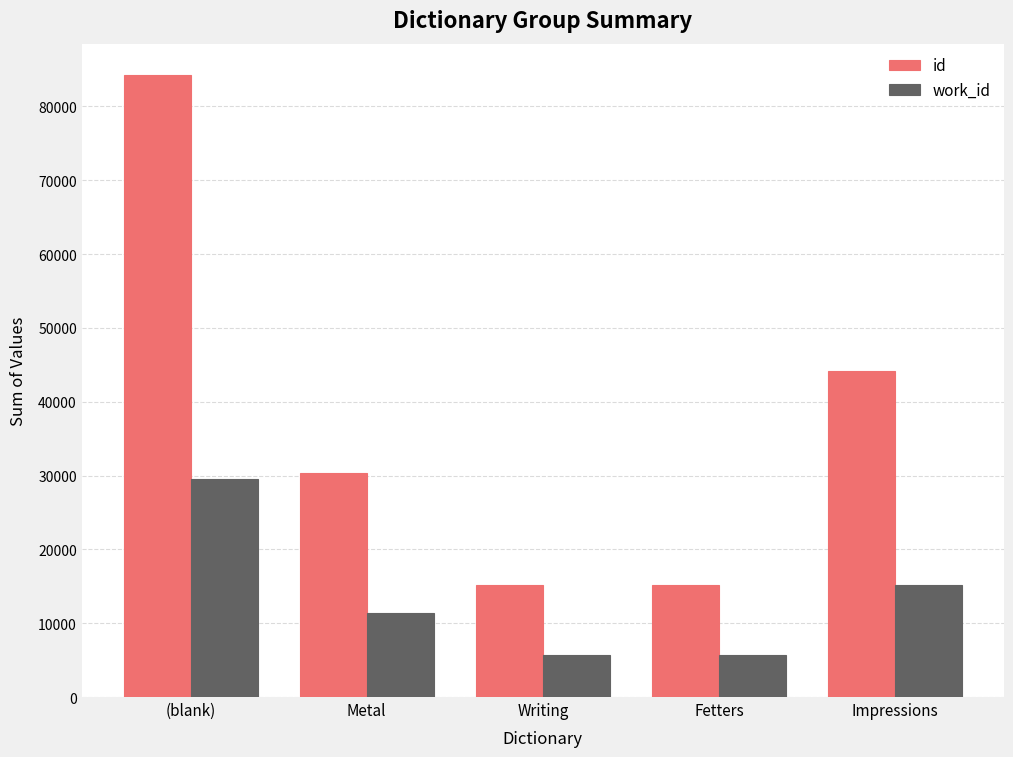

Does the chart contain any negative values?

No